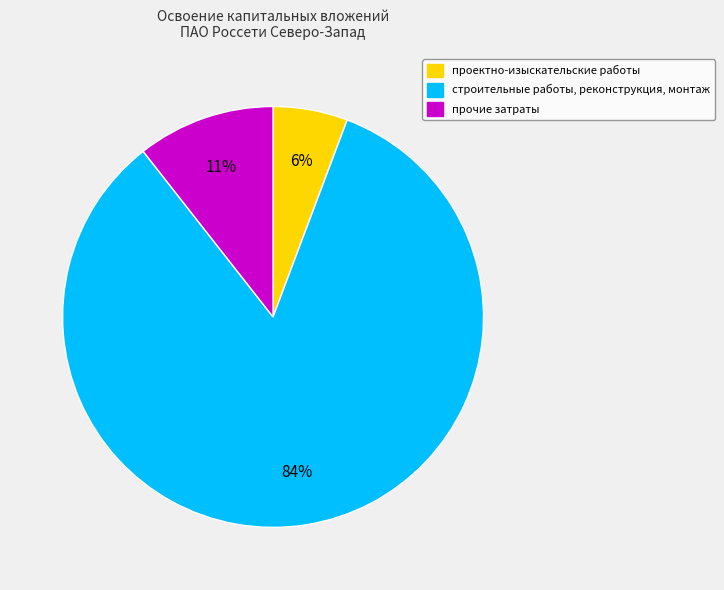

Is there any slice that represents more than half of the pie?

Yes